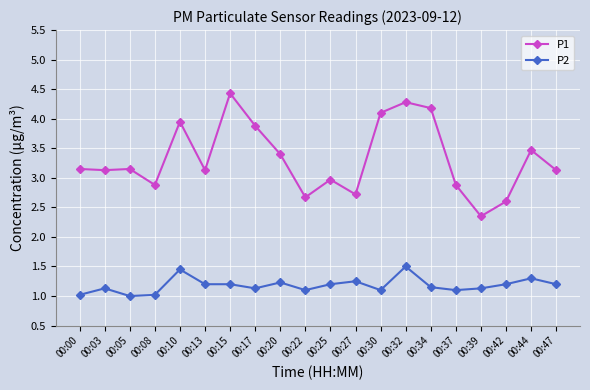

At which category does P2 reach its first local peak?

00:03